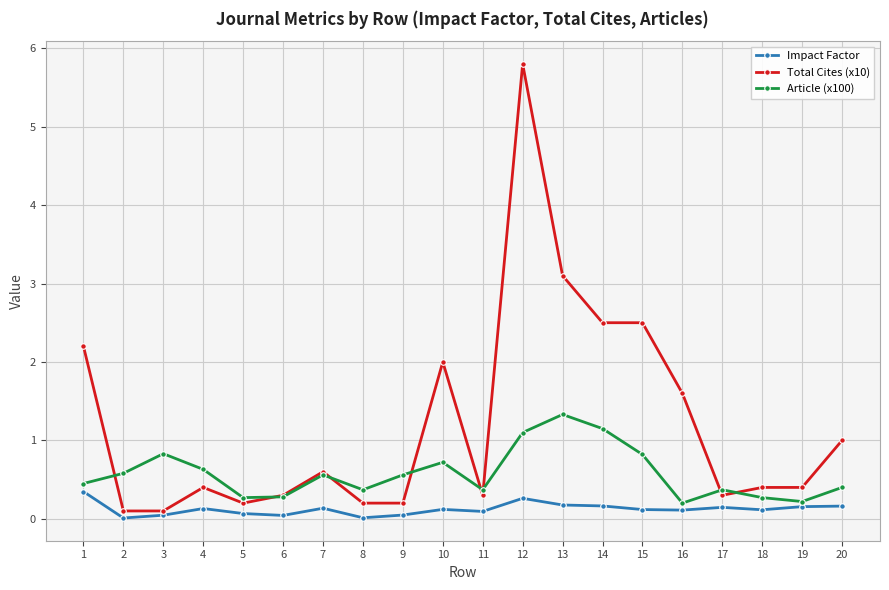

Read the Article (x100) value at 1.

0.5